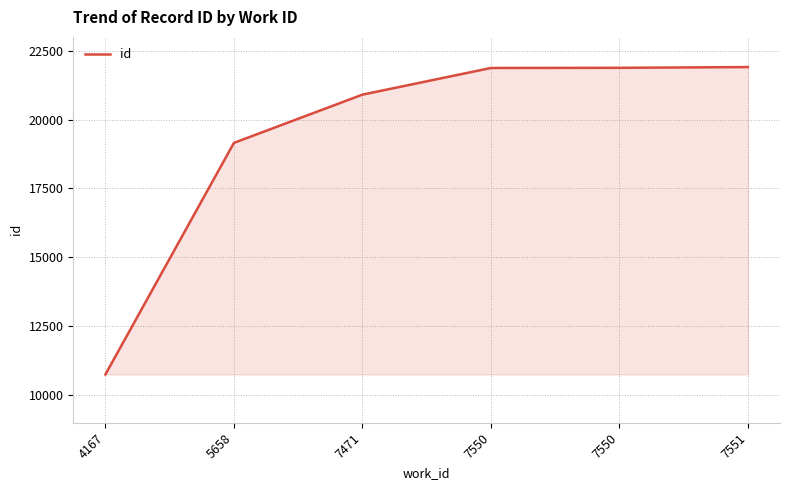

Is this an area chart (filled region under the line)?

Yes